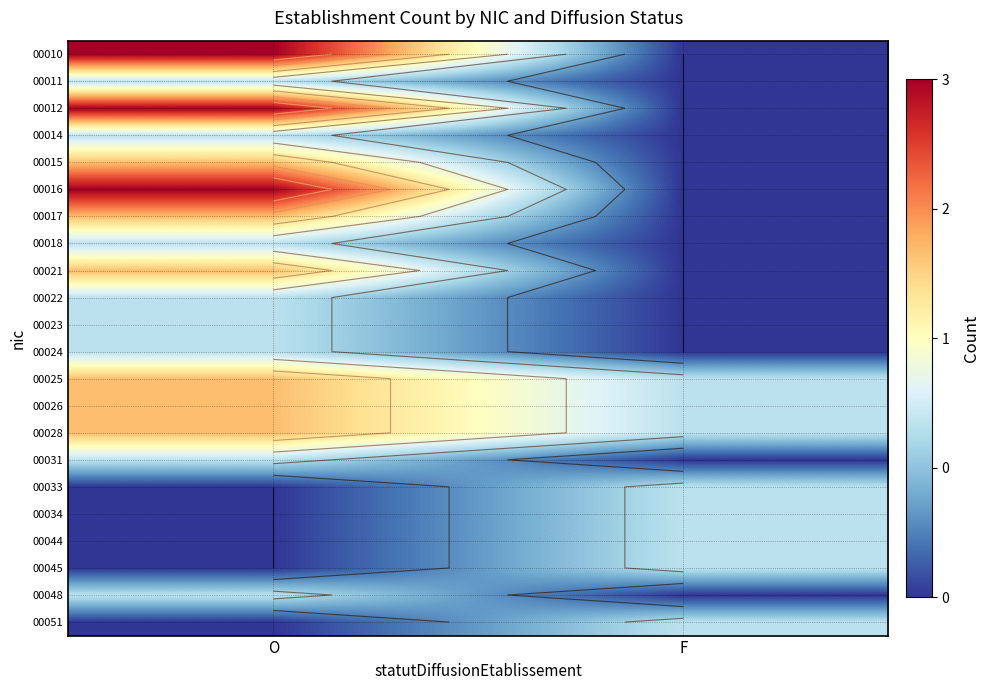

At which category does the chart reach its minimum across all series?

F